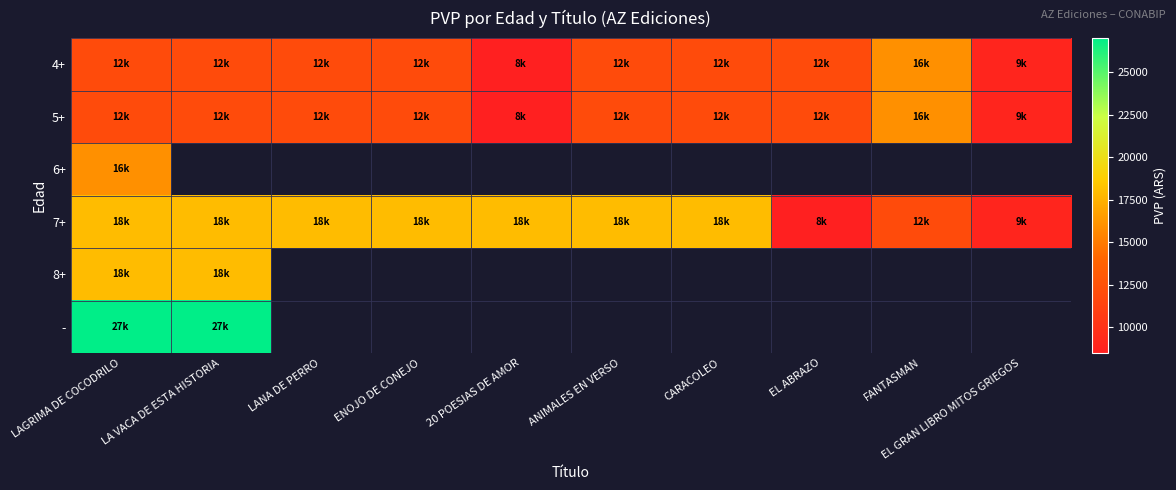

Which category has the highest value across all series?

LAGRIMA DE COCODRILO